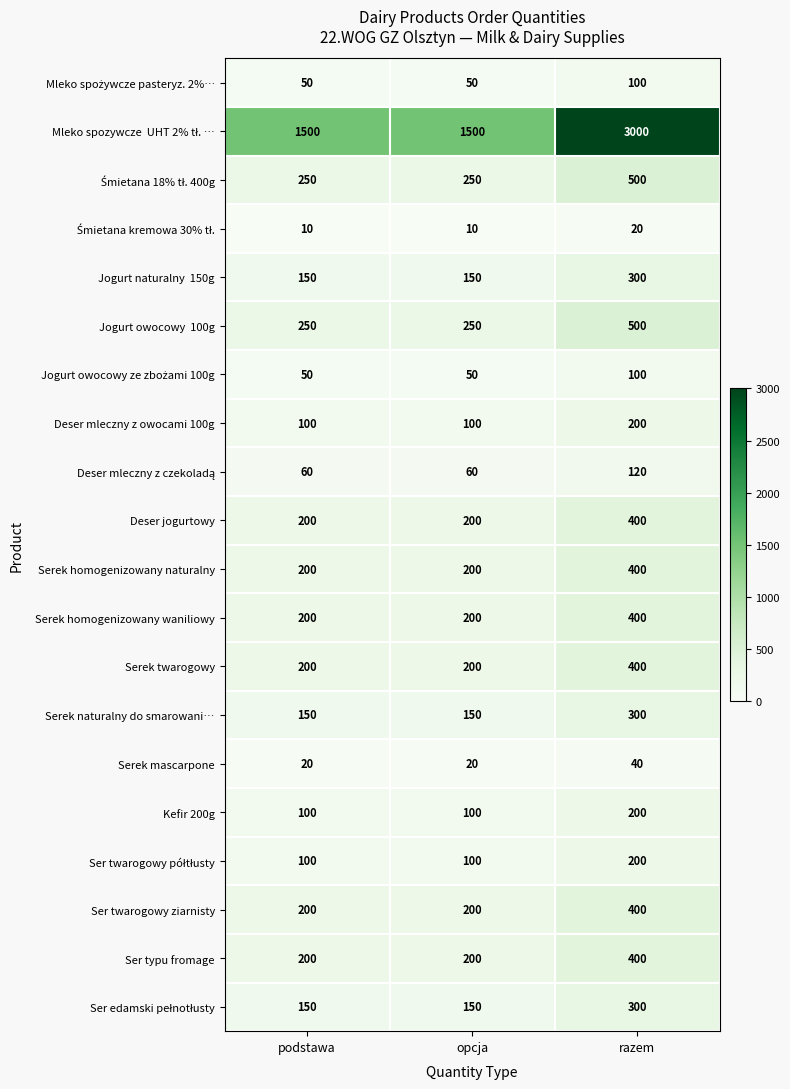

What is the difference between the highest and lowest values at razem?

2980